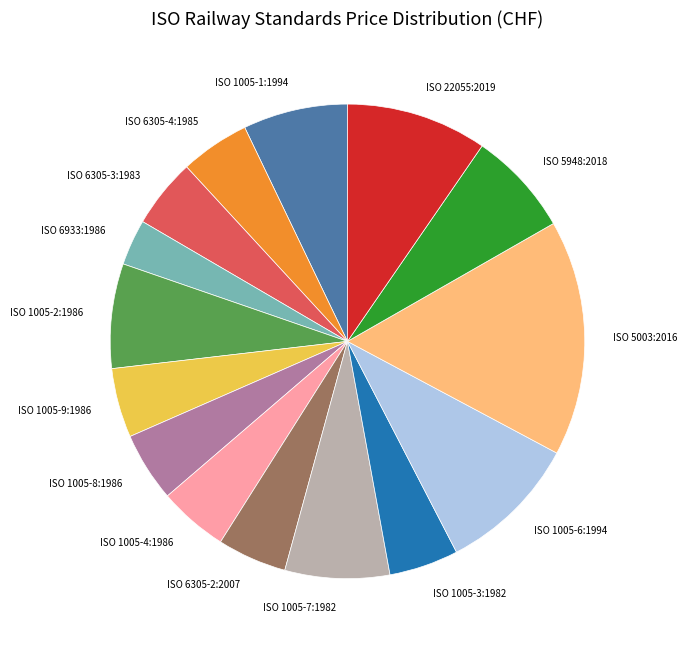

Do ISO 6305-2:2007 and ISO 1005-1:1994 together represent more than half of the pie?

No